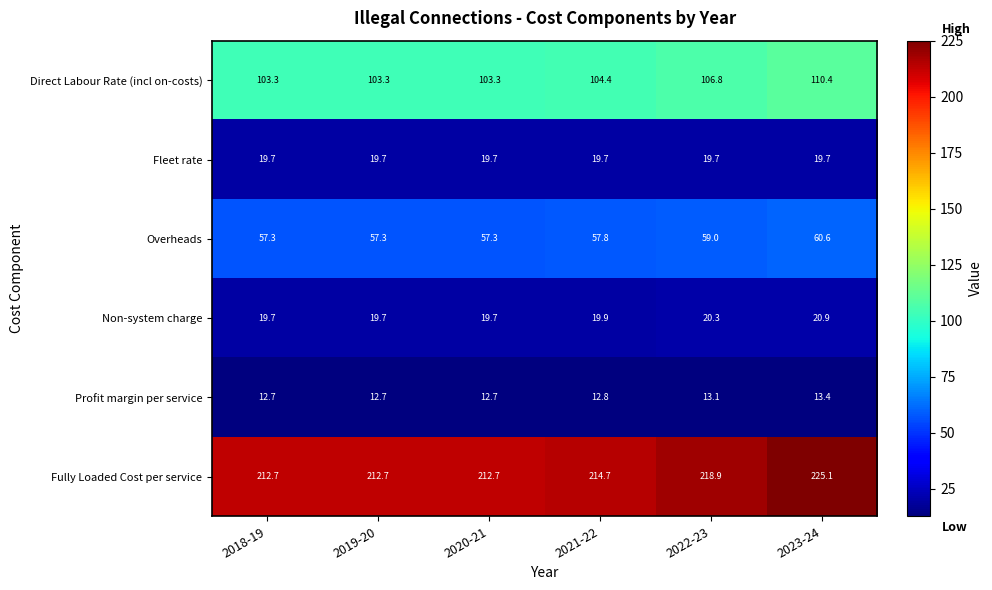

What is the spread (max minus min) of values at 2021-22?

201.9